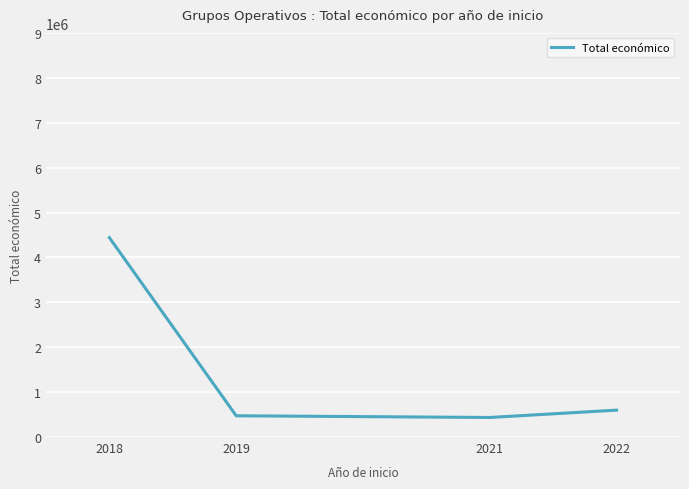

Is it true that the value at 2021 is 158177.8?

False